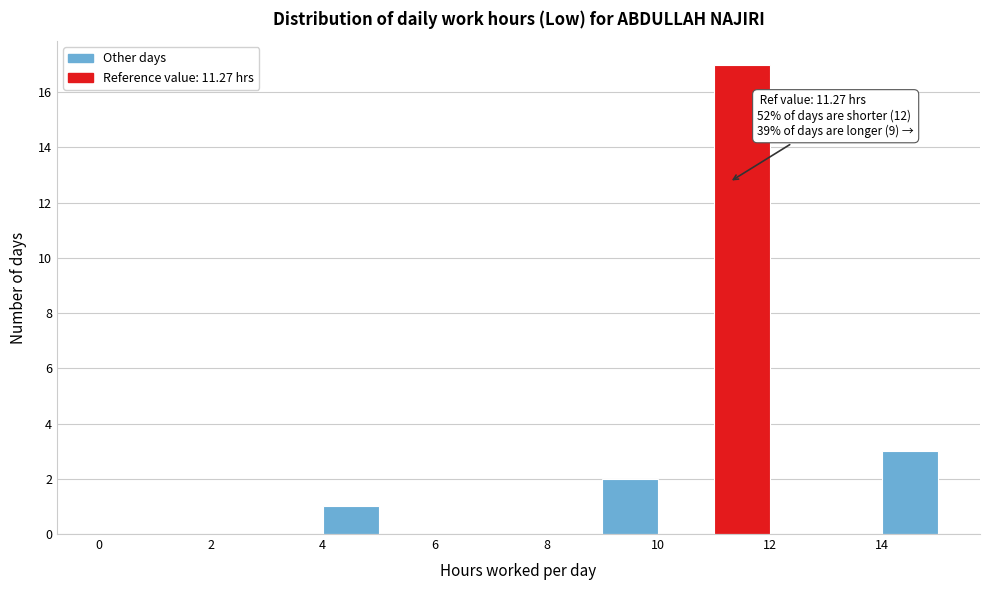

Over which range of the x-axis is the bar tallest?

11 to 12